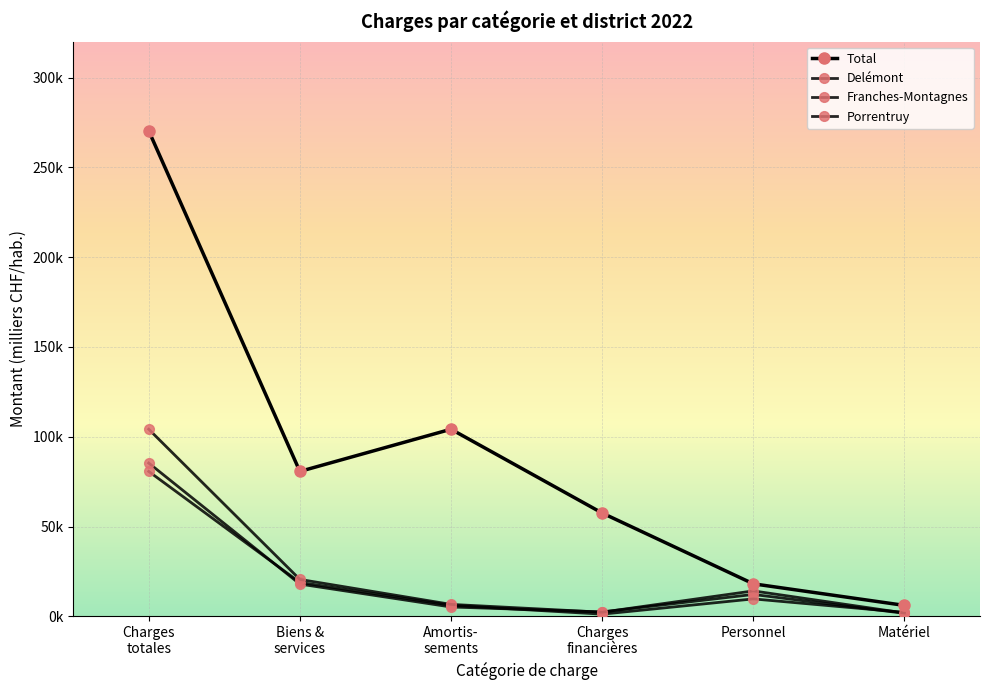

Is this an area chart (filled region under the line)?

No